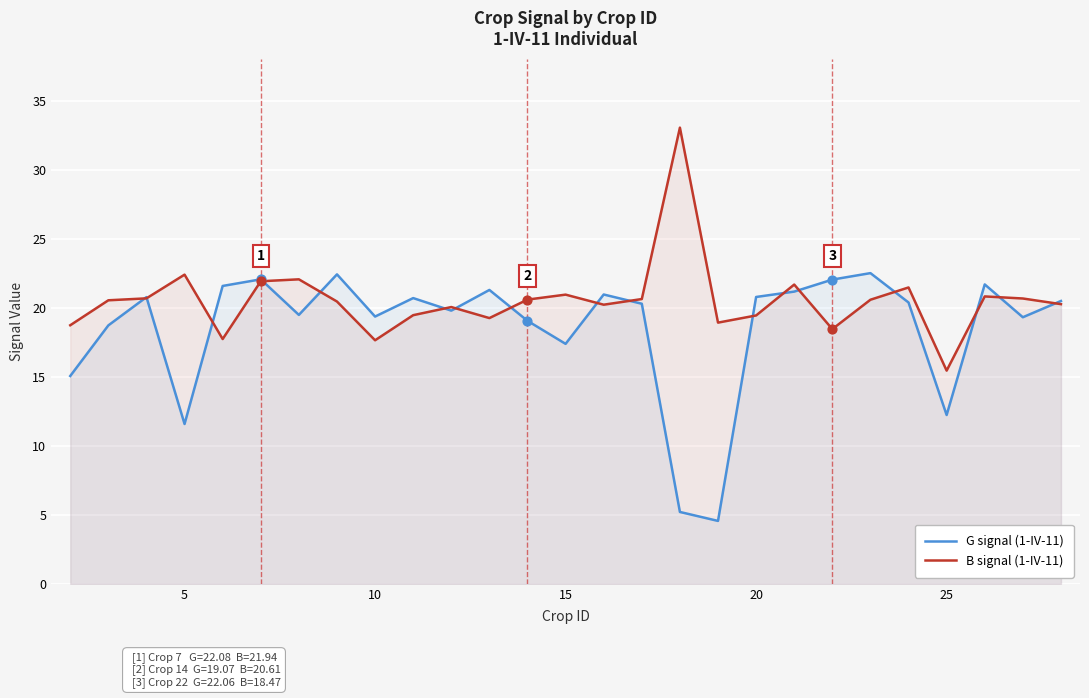

Which series has the largest total across all categories?

B signal (1-IV-11)